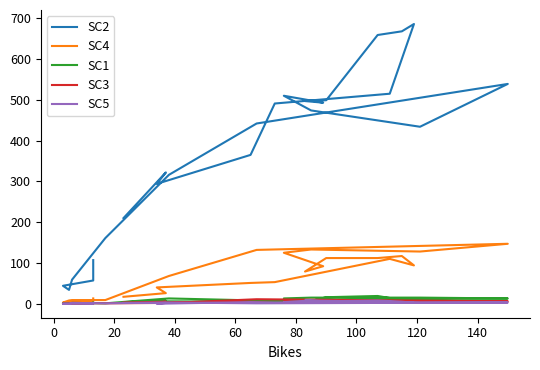

How many values in the SC3 series exceed 3?

10